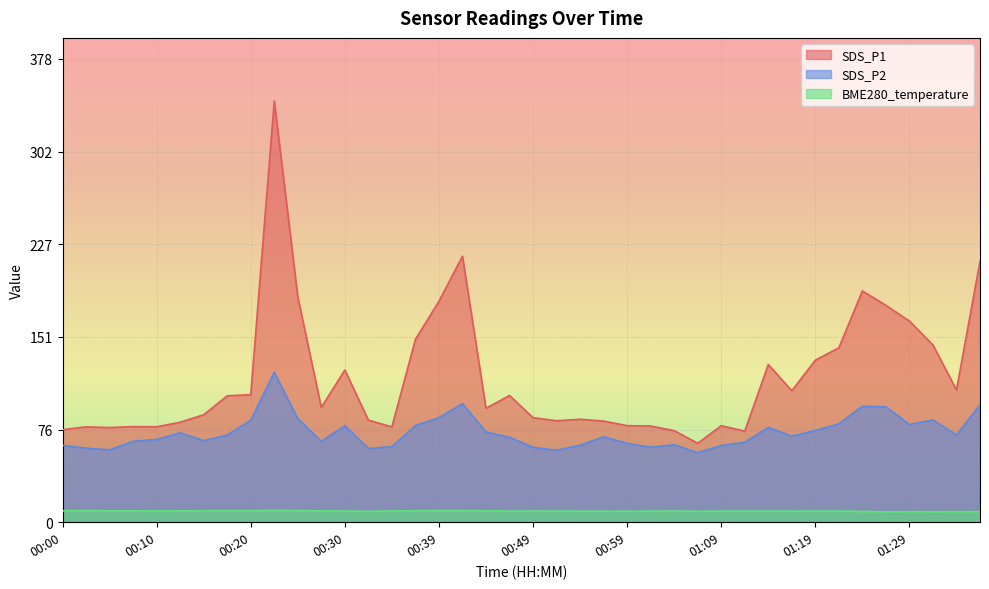

True or false: SDS_P2 and SDS_P1 intersect in this chart.

False